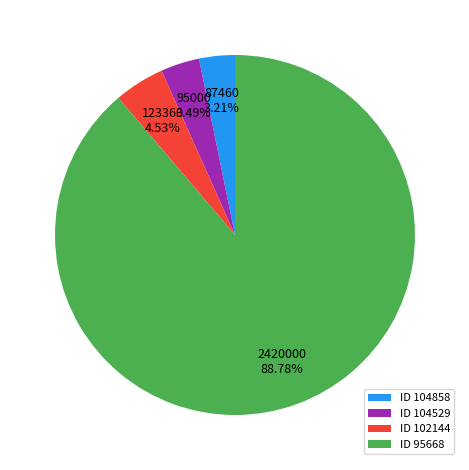

Combined, do ID 102144 and ID 104858 account for over 50%?

No